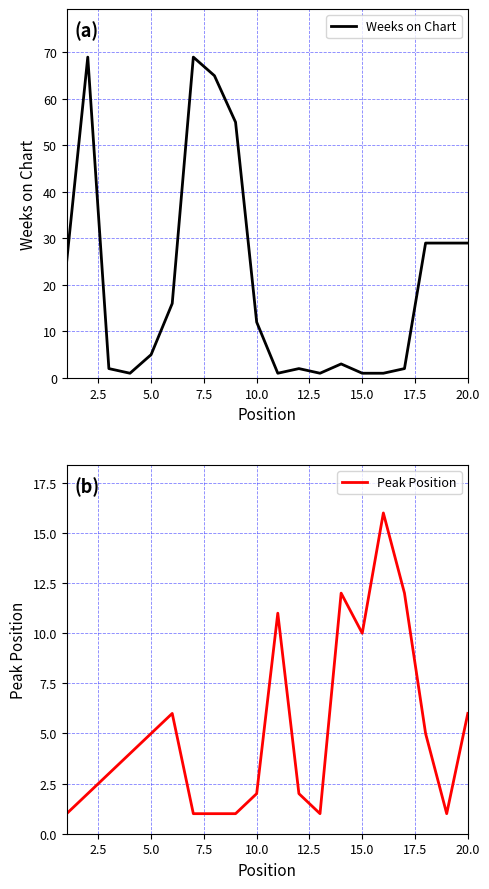

What is the minimum value shown in the chart?

1